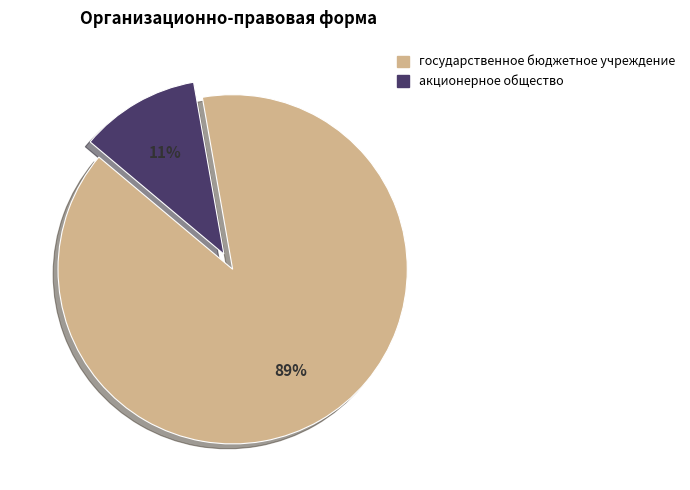

Is it true that акционерное общество is 11% of the pie?

True